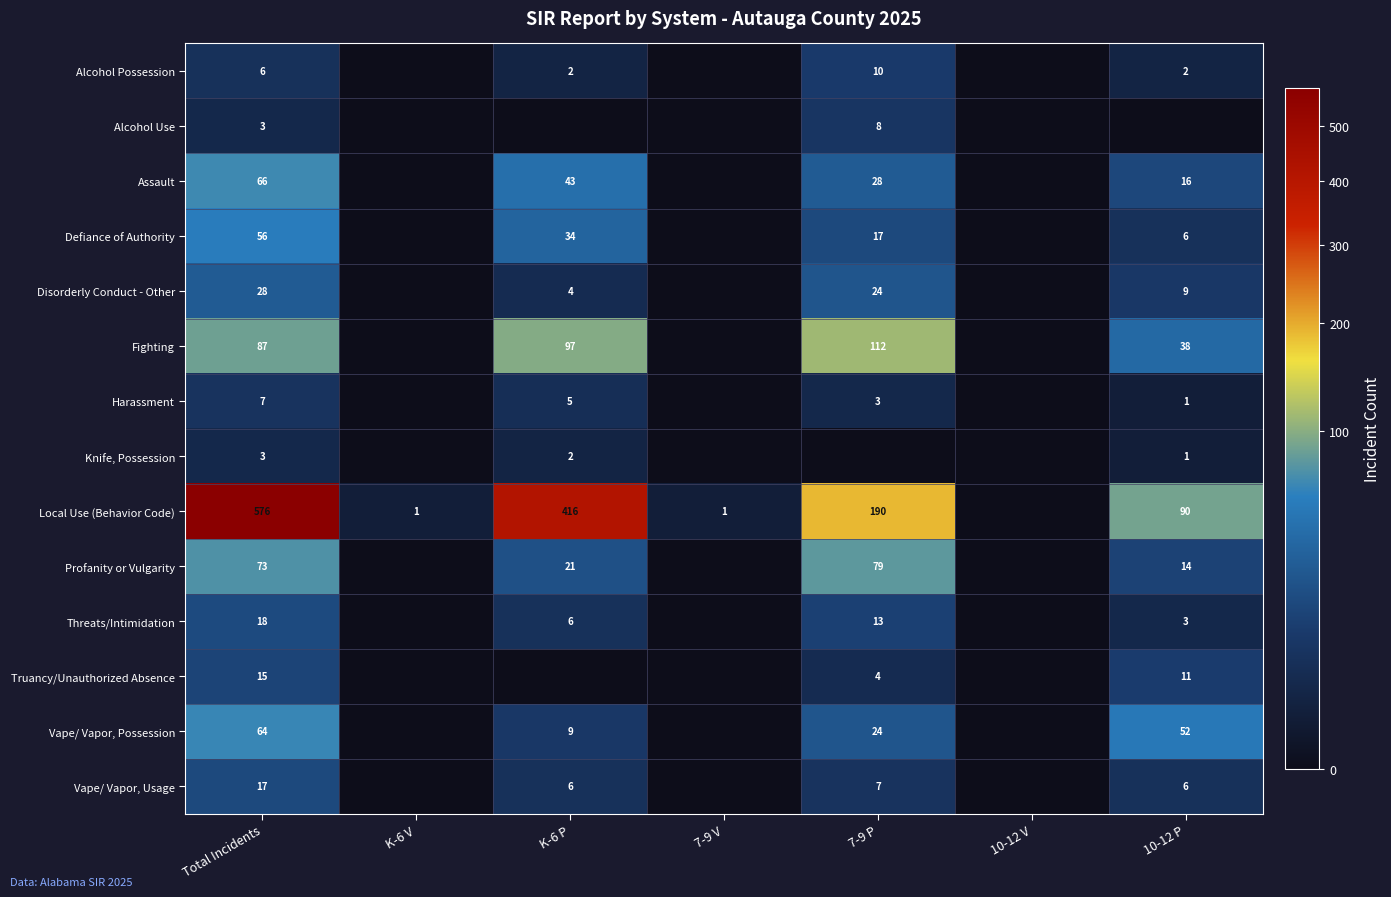

What is the sum of the Local Use (Behavior Code) values at 7-9 P and 10-12 P?

280